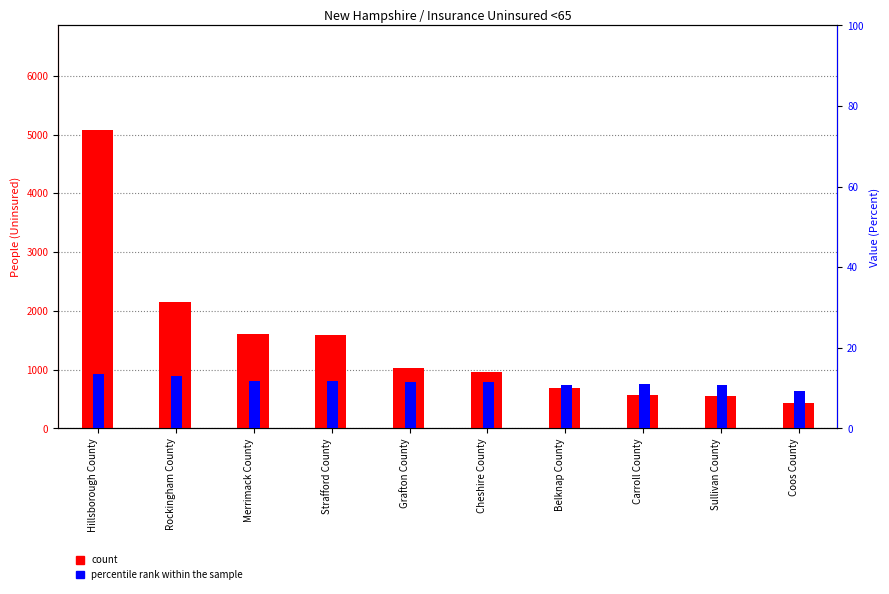

What is the lowest value of the count series?

436.0